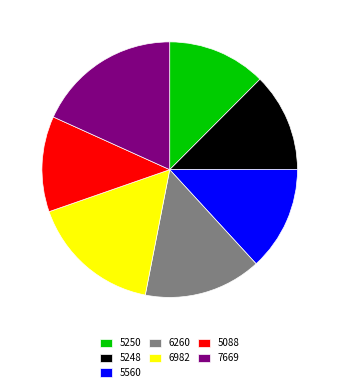

The 7669 slice represents 18% of the pie. True or false?

True